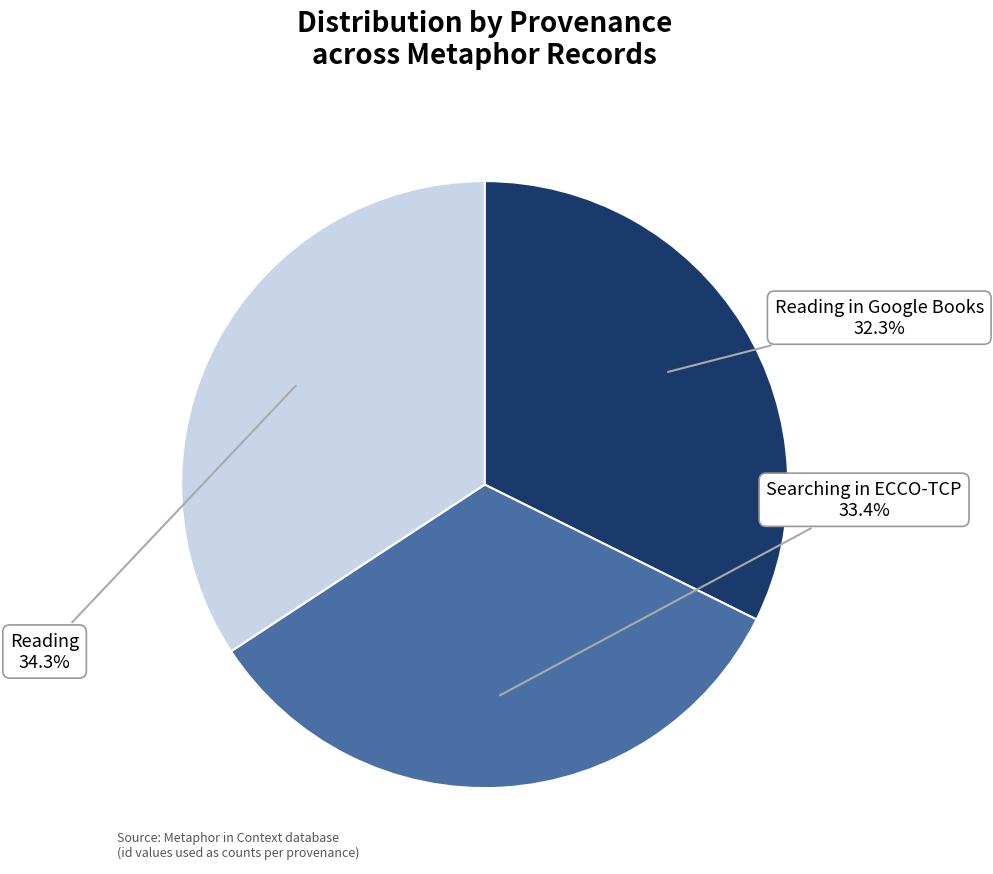

True or false: Reading accounts for 41% of the total.

False